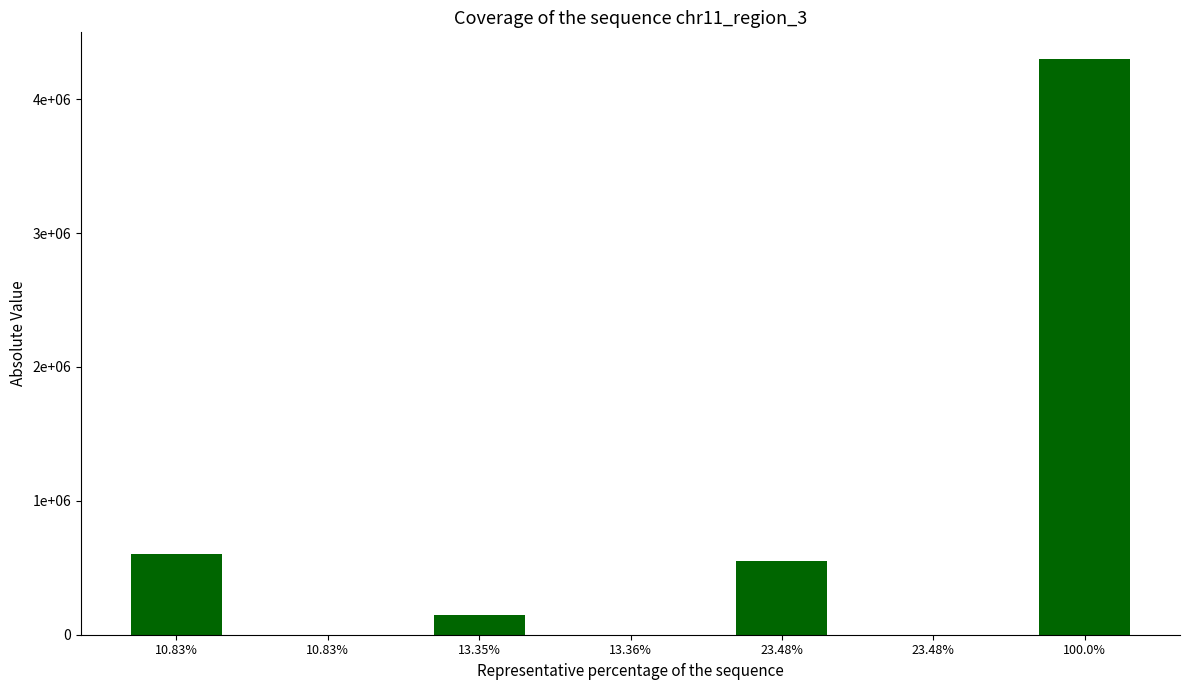

What is the sum of all values?

5600033